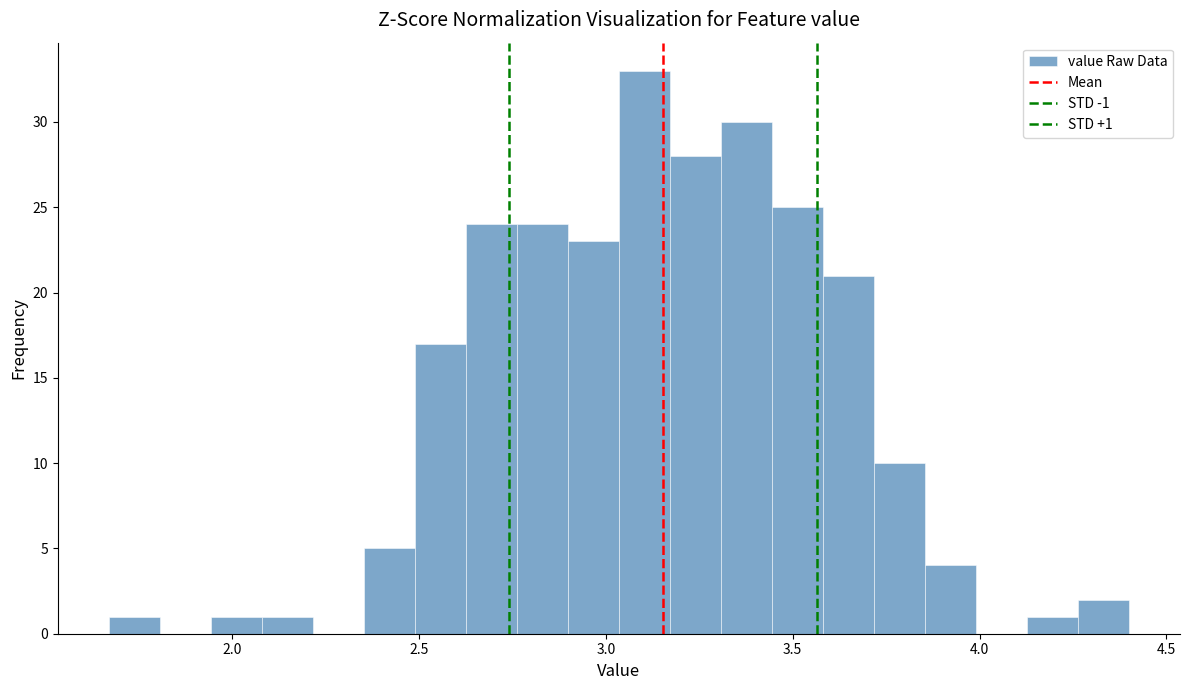

Read against the x-axis, roughly where is the centre of the tallest bar?

3.10